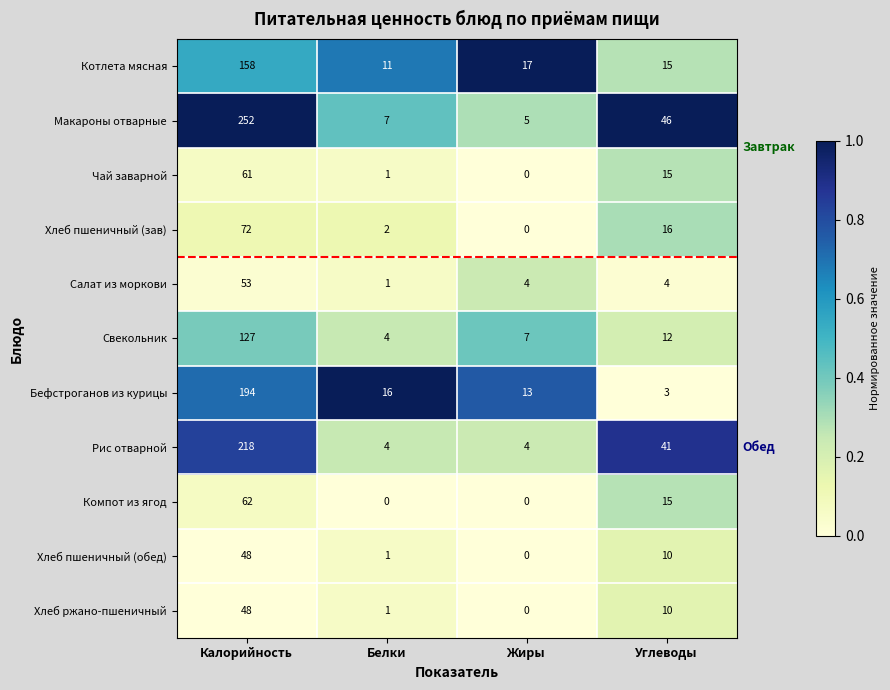

The Чай заварной series shows -38 at Жиры. True or false?

False